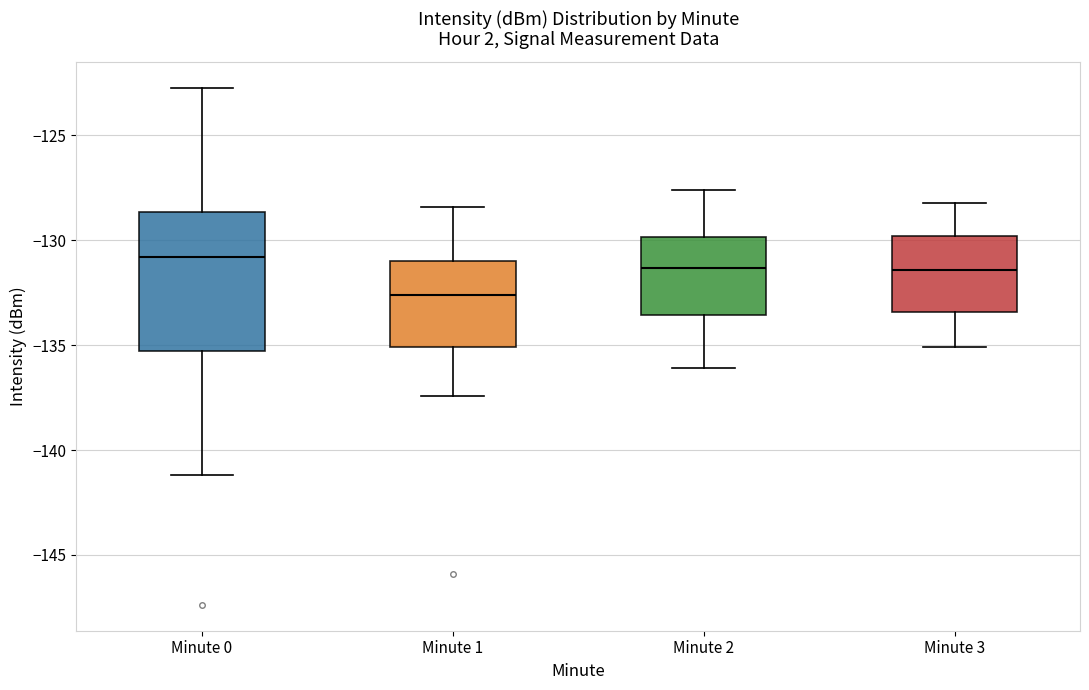

Reading left to right, transcribe this box plot: for each box, give where its median line is, the range the box spans, and where its two whiskers end, as read against the y-axis. The values are not printed on the chart, so give them approximately, as read against the axis.

Minute 0: median -131.0, box -135.5 to -128.5, whiskers -141.0 to -122.5
Minute 1: median -132.5, box -135.0 to -131.0, whiskers -137.5 to -128.5
Minute 2: median -131.5, box -133.5 to -130.0, whiskers -136.0 to -127.5
Minute 3: median -131.5, box -133.5 to -130.0, whiskers -135.0 to -128.0